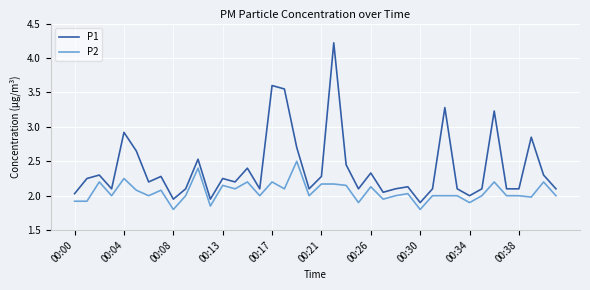

Count the number of categories in the chart.

40